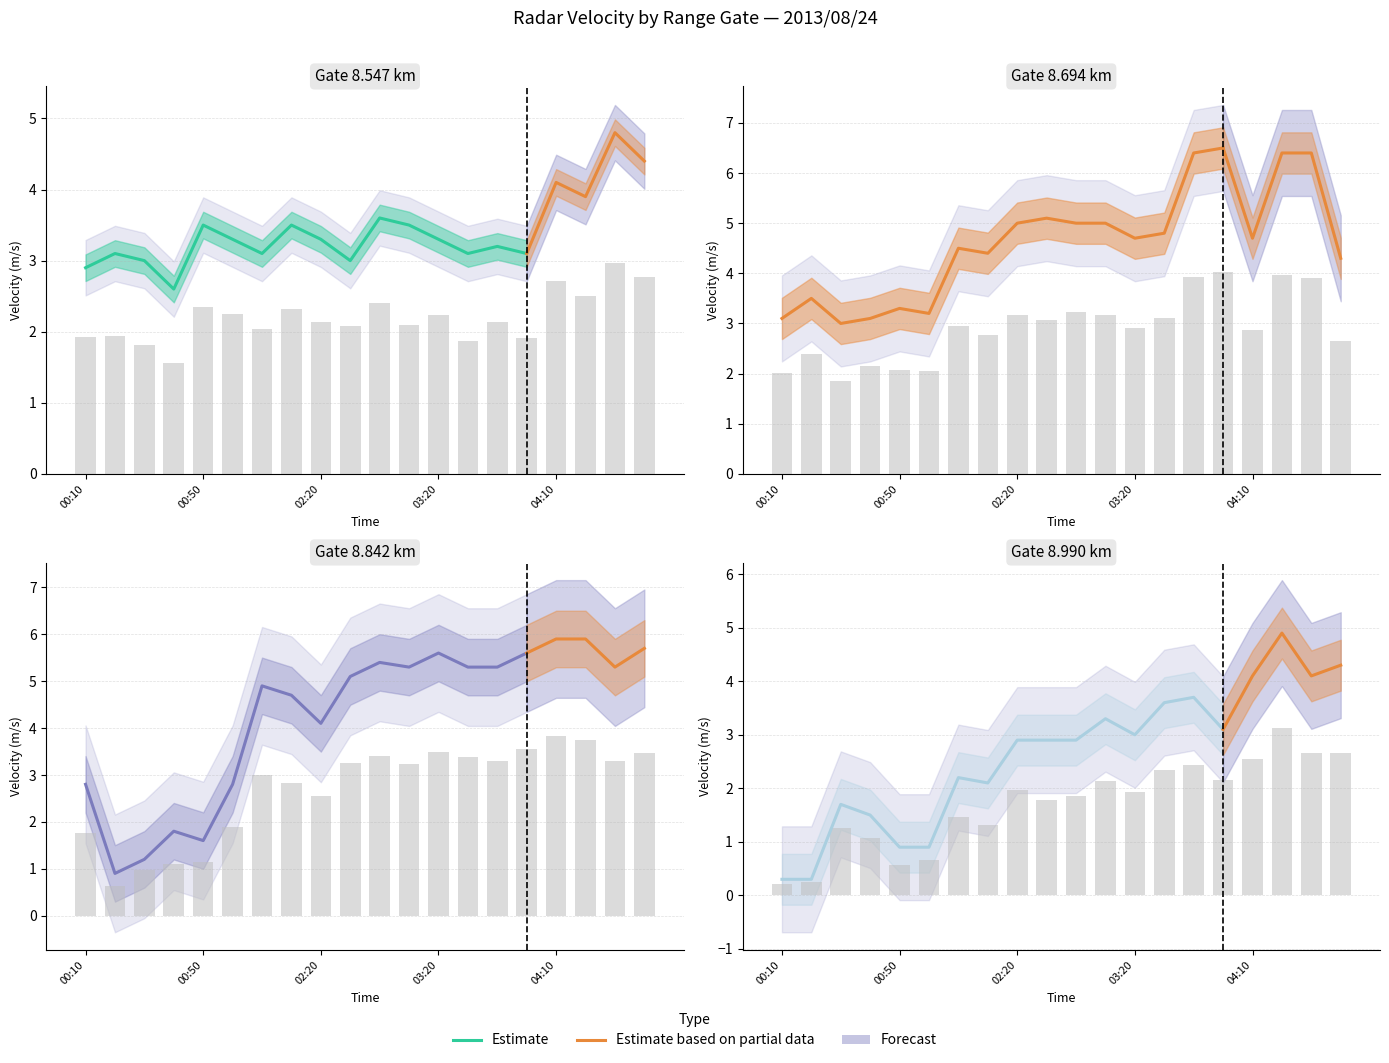

What is the change in value from 04:10 to 15?

+2.2